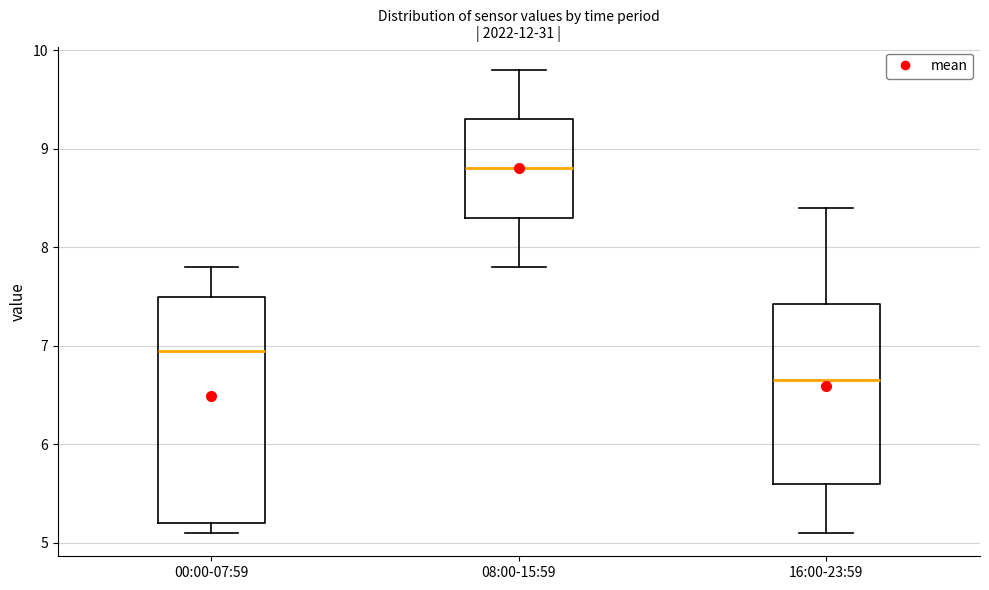

Reading left to right, read every box against the y-axis: the position of its median line, the range the box covers, and the ends of its whiskers. The values are not printed on the chart, so give them approximately, as read against the axis.

00:00-07:59: median 7.0, box 5.2 to 7.5, whiskers 5.1 to 7.8
08:00-15:59: median 8.8, box 8.3 to 9.3, whiskers 7.8 to 9.8
16:00-23:59: median 6.7, box 5.6 to 7.4, whiskers 5.1 to 8.4